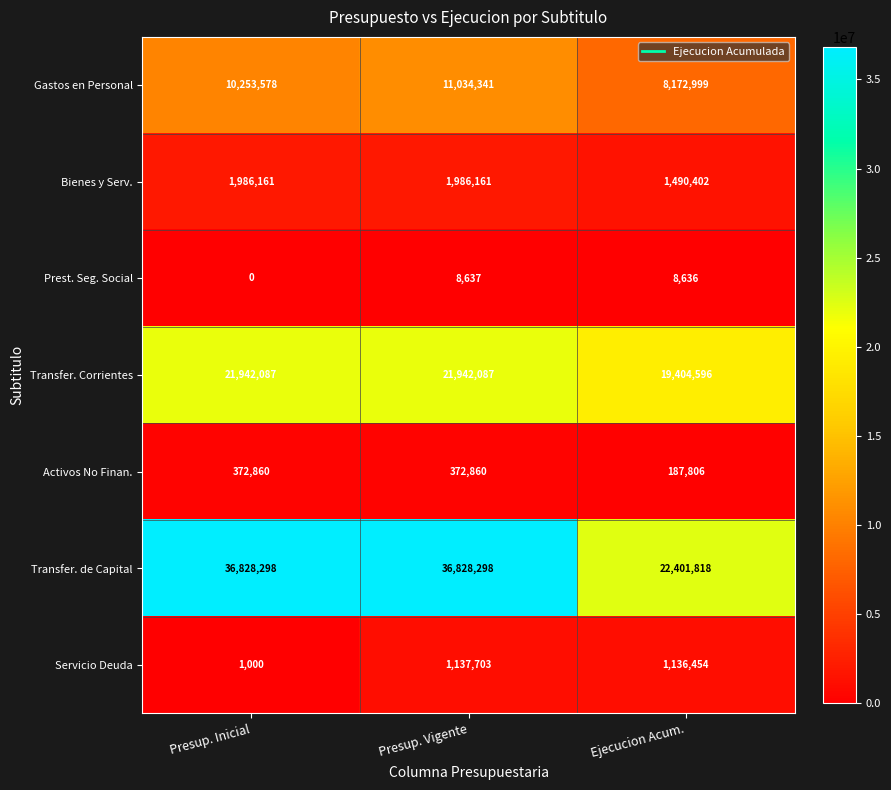

What is the average value of the Bienes y Serv. series?

1820908